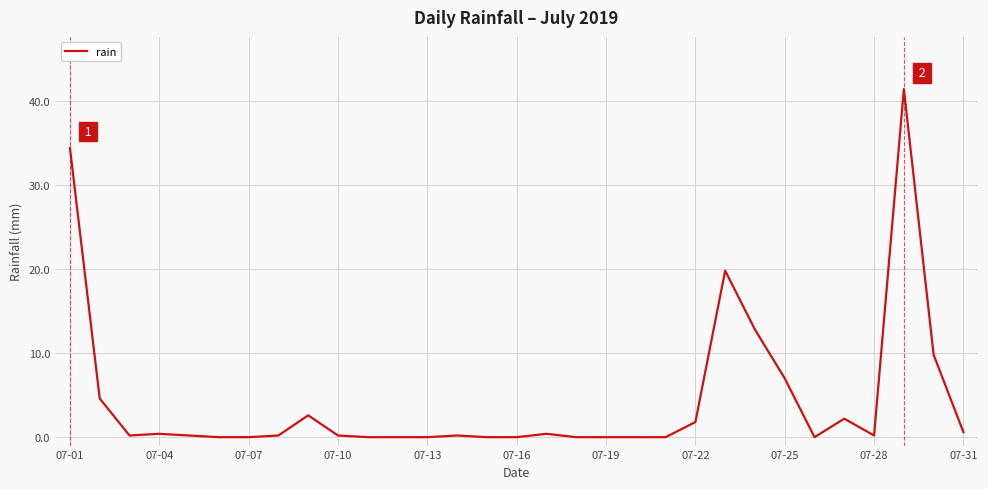

What is the difference between the maximum and minimum values?

41.4